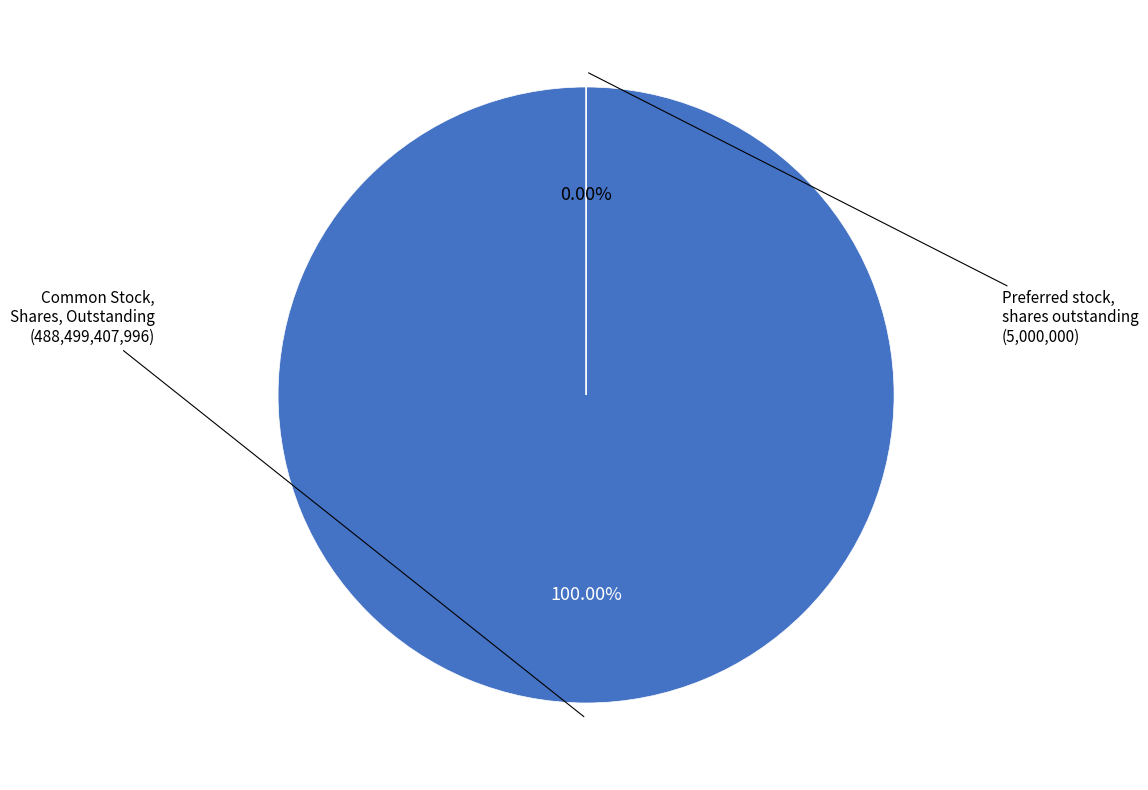

True or false: Common Stock, Shares, Outstanding accounts for 99% of the total.

False